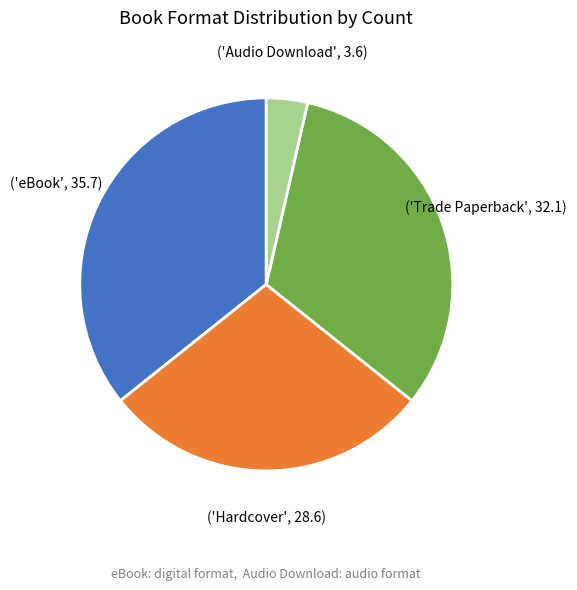

How many slices are in this pie chart?

4